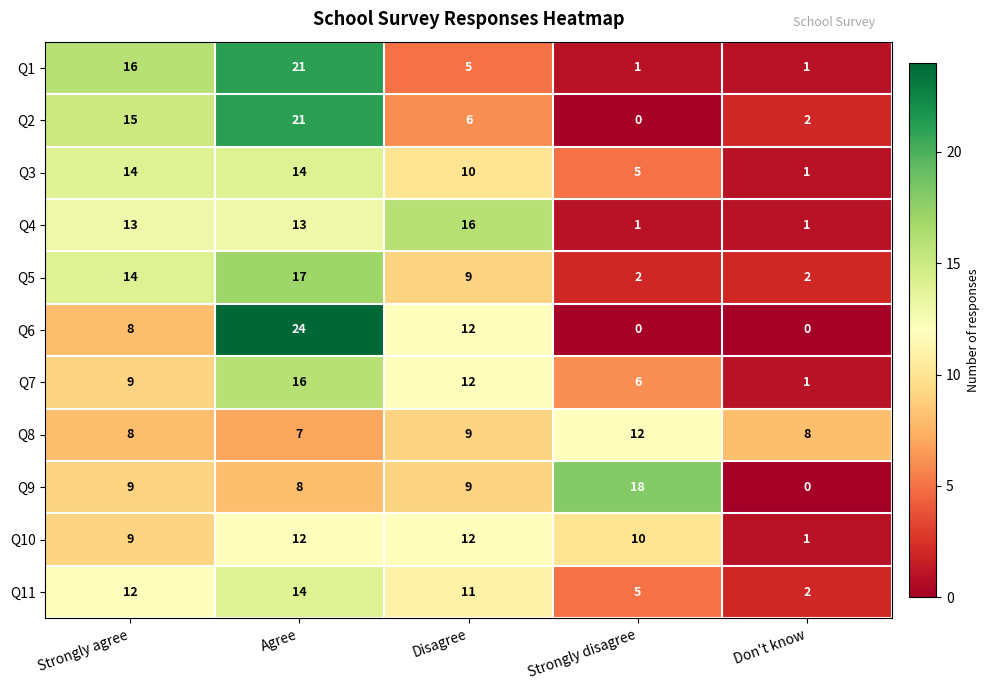

Where is Q2 nearest to the value 10?

Disagree